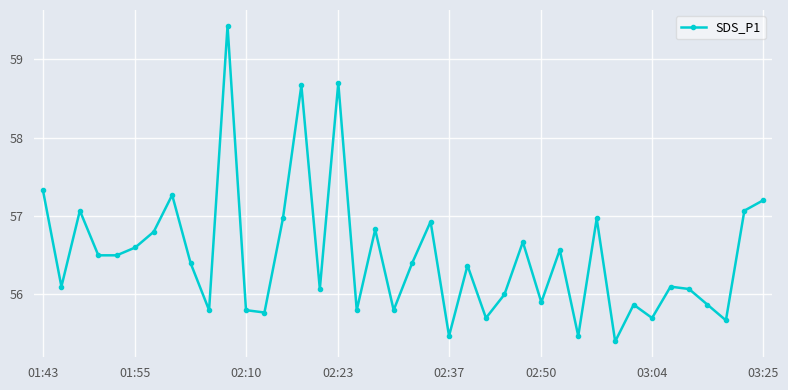

What is the minimum value shown in the chart?

55.4